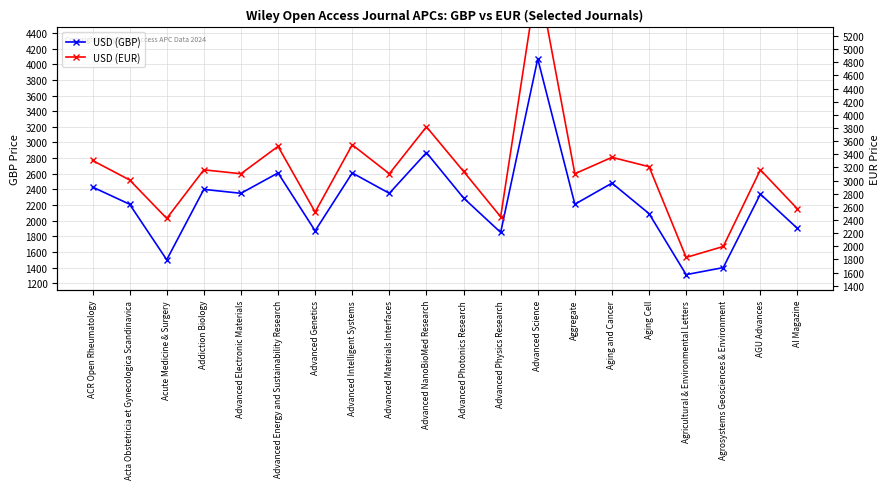

The USD (GBP) series shows 661 at Advanced Photonics Research. True or false?

False